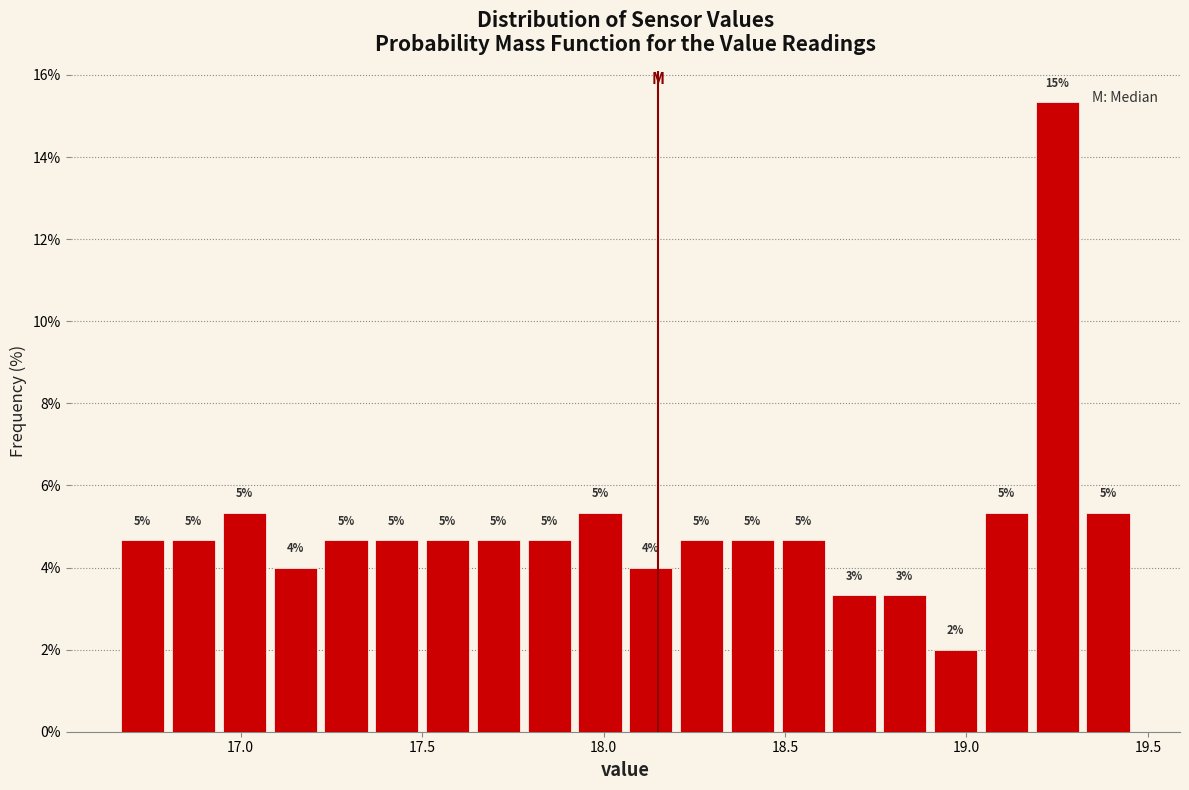

Around what value on the x-axis is the tallest bar? Give the approximate position of its centre, as read against the axis.

19.25